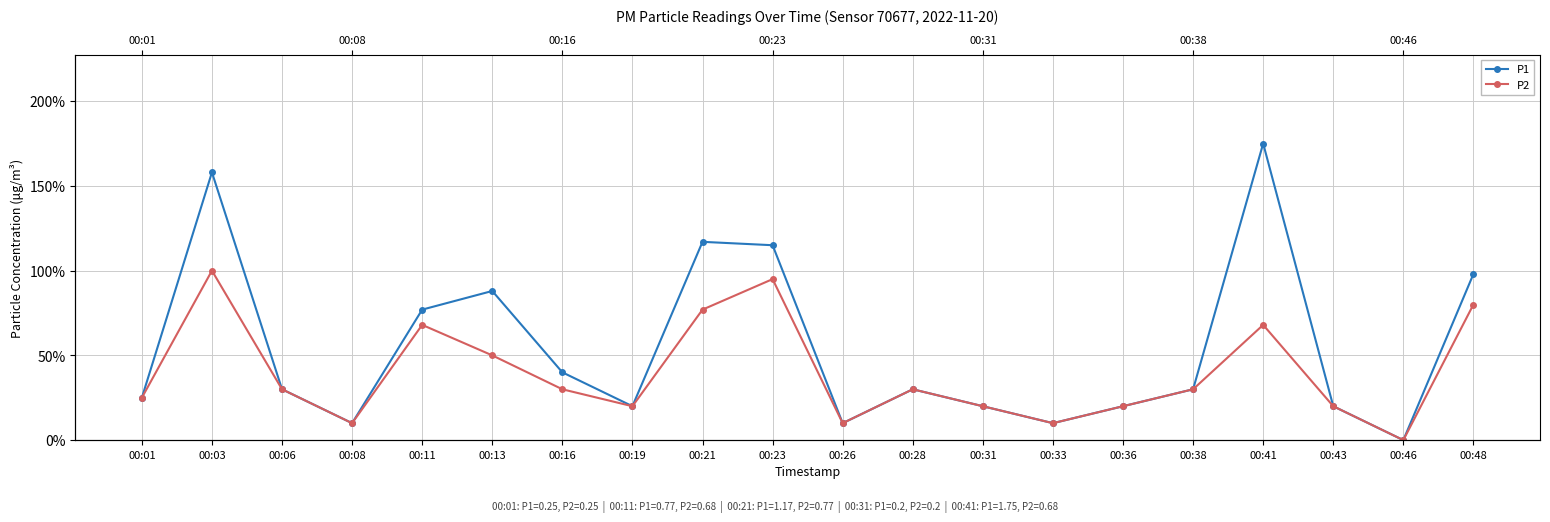

The P1 series shows 0.3 at 00:06. True or false?

True